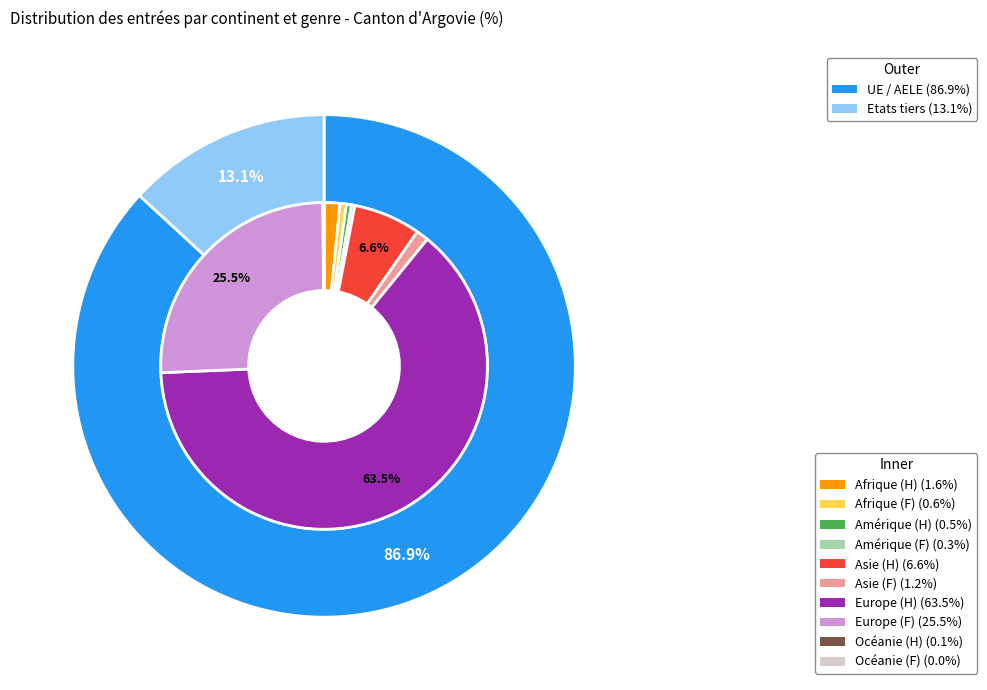

Rank the categories by value from lowest to highest.

Océanie, Amérique, Afrique, Asie, Europe